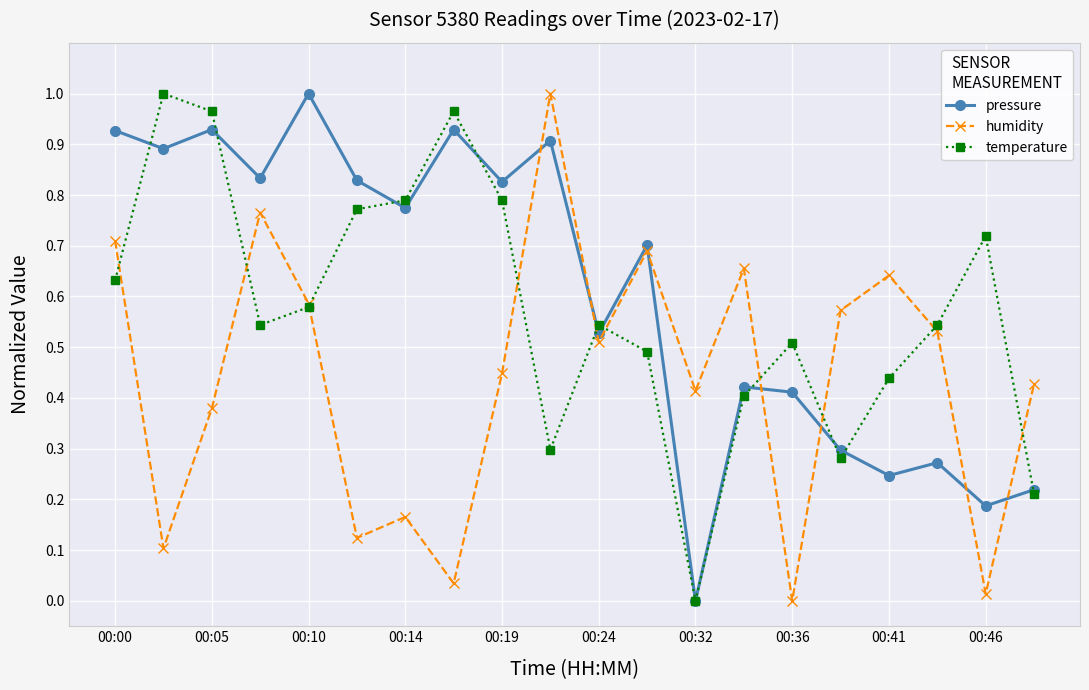

True or false: pressure has more than 1 interior local peaks.

True